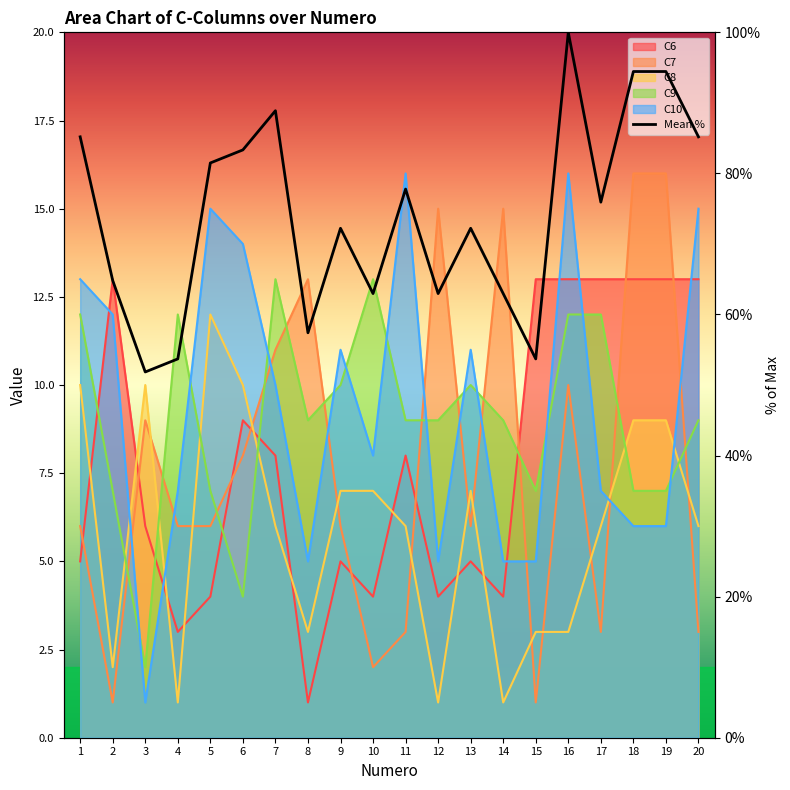

Count the number of categories in the chart.

20